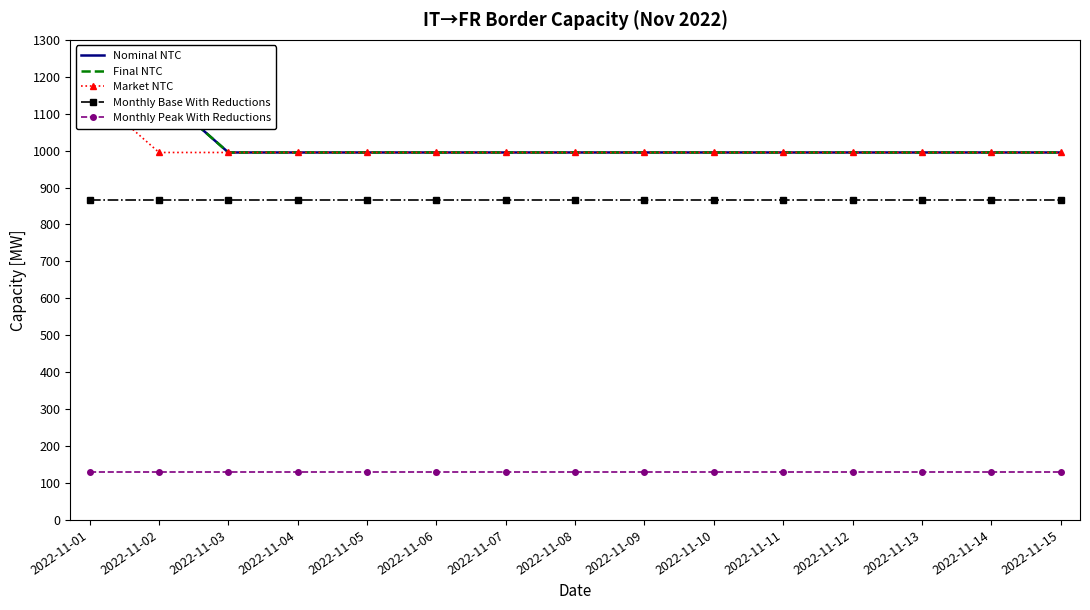

Which has a higher value, 2022-11-12 or 2022-11-11?

2022-11-12